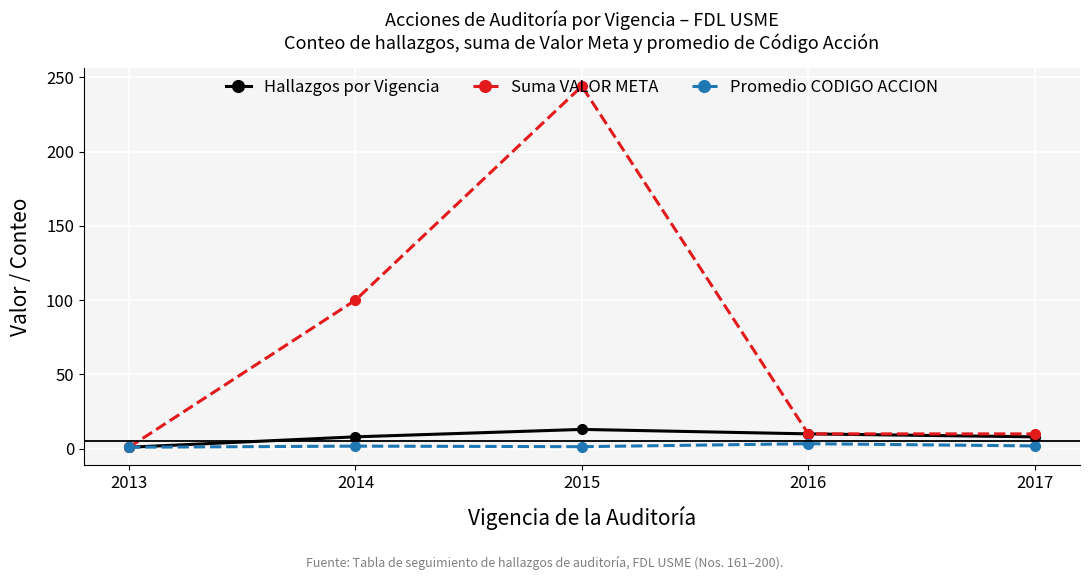

What is the minimum value shown in the chart?

1.0